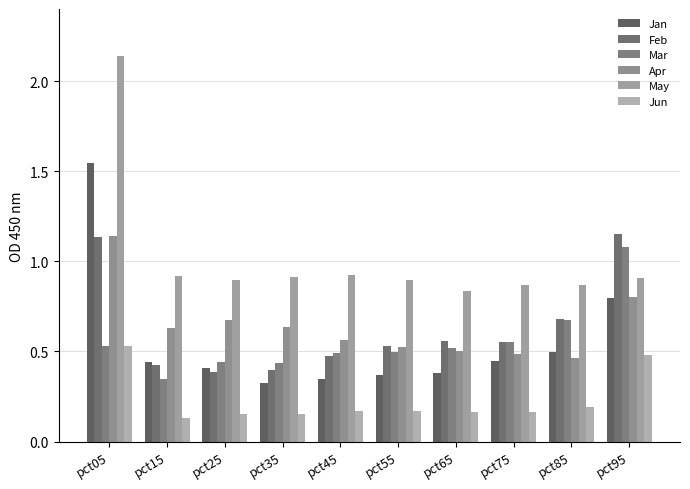

Are the bars grouped side by side (vs. stacked)?

Yes